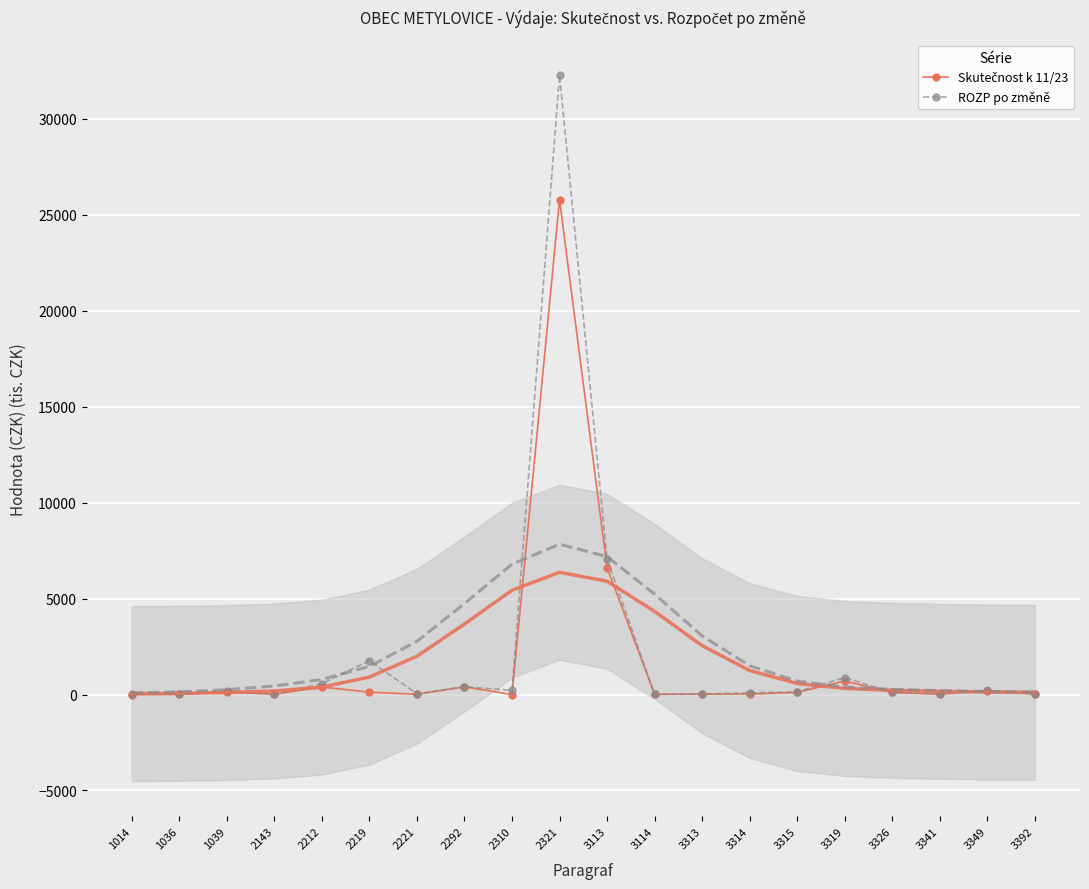

Is the value of Skutečnost k 11/23 at 2221 greater than the value of ROZP po změně at 3114?

No